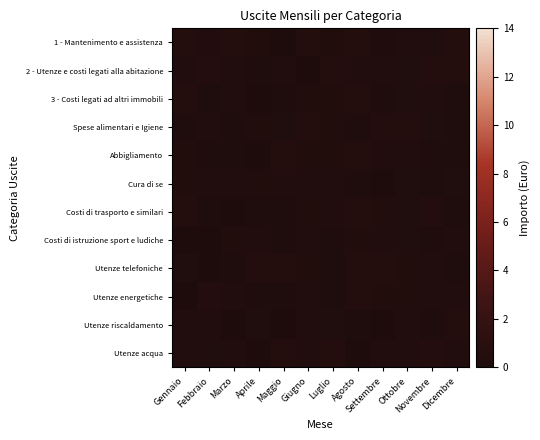

Reading left to right, extract all data points from this chart.

1 - Mantenimento e assistenza: Gennaio=0.4	Febbraio=0.2	Marzo=0.4	Aprile=0.3	Maggio=0.0	Giugno=0.5	Luglio=0.4	Agosto=0.4	Settembre=0.1	Ottobre=0.2	Novembre=0.2	Dicembre=0.5
2 - Utenze e costi legati alla abitazione: Gennaio=0.3	Febbraio=0.4	Marzo=0.2	Aprile=0.1	Maggio=0.3	Giugno=0.0	Luglio=0.4	Agosto=0.3	Settembre=0.4	Ottobre=0.2	Novembre=0.5	Dicembre=0.4
3 - Costi legati ad altri immobili: Gennaio=0.4	Febbraio=0.1	Marzo=0.2	Aprile=0.0	Maggio=0.1	Giugno=0.3	Luglio=0.4	Agosto=0.5	Settembre=0.2	Ottobre=0.2	Novembre=0.2	Dicembre=0.1
Spese alimentari e Igiene: Gennaio=0.1	Febbraio=0.2	Marzo=0.1	Aprile=0.3	Maggio=0.2	Giugno=0.4	Luglio=0.4	Agosto=0.2	Settembre=0.4	Ottobre=0.4	Novembre=0.2	Dicembre=0.1
Abbigliamento: Gennaio=0.3	Febbraio=0.1	Marzo=0.1	Aprile=0.0	Maggio=0.4	Giugno=0.3	Luglio=0.4	Agosto=0.4	Settembre=0.2	Ottobre=0.3	Novembre=0.1	Dicembre=0.1
Cura di se: Gennaio=0.3	Febbraio=0.2	Marzo=0.3	Aprile=0.4	Maggio=0.3	Giugno=0.3	Luglio=0.3	Agosto=0.2	Settembre=0.0	Ottobre=0.2	Novembre=0.1	Dicembre=0.2
Costi di trasporto e similari: Gennaio=0.4	Febbraio=0.1	Marzo=0.0	Aprile=0.1	Maggio=0.1	Giugno=0.3	Luglio=0.3	Agosto=0.4	Settembre=0.3	Ottobre=0.2	Novembre=0.4	Dicembre=0.1
Costi di istruzione sport e ludiche: Gennaio=0.0	Febbraio=0.0	Marzo=0.4	Aprile=0.2	Maggio=0.1	Giugno=0.3	Luglio=0.1	Agosto=0.3	Settembre=0.2	Ottobre=0.2	Novembre=0.2	Dicembre=0.3
Utenze telefoniche: Gennaio=0.2	Febbraio=0.0	Marzo=0.1	Aprile=0.5	Maggio=0.5	Giugno=0.3	Luglio=0.1	Agosto=0.5	Settembre=0.4	Ottobre=0.4	Novembre=0.2	Dicembre=0.1
Utenze energetiche: Gennaio=0.0	Febbraio=0.5	Marzo=0.2	Aprile=0.1	Maggio=0.2	Giugno=0.3	Luglio=0.1	Agosto=0.4	Settembre=0.4	Ottobre=0.4	Novembre=0.2	Dicembre=0.3
Utenze riscaldamento: Gennaio=0.3	Febbraio=0.3	Marzo=0.0	Aprile=0.2	Maggio=0.0	Giugno=0.2	Luglio=0.2	Agosto=0.1	Settembre=0.1	Ottobre=0.3	Novembre=0.1	Dicembre=0.5
Utenze acqua: Gennaio=0.3	Febbraio=0.2	Marzo=0.3	Aprile=0.0	Maggio=0.5	Giugno=0.2	Luglio=0.4	Agosto=0.0	Settembre=0.2	Ottobre=0.2	Novembre=0.5	Dicembre=0.3